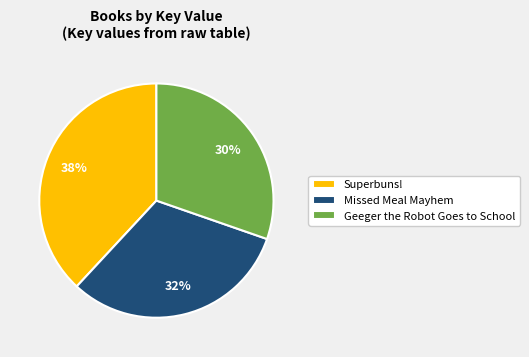

Is the sum of Superbuns! and Geeger the Robot Goes to School greater than half?

Yes